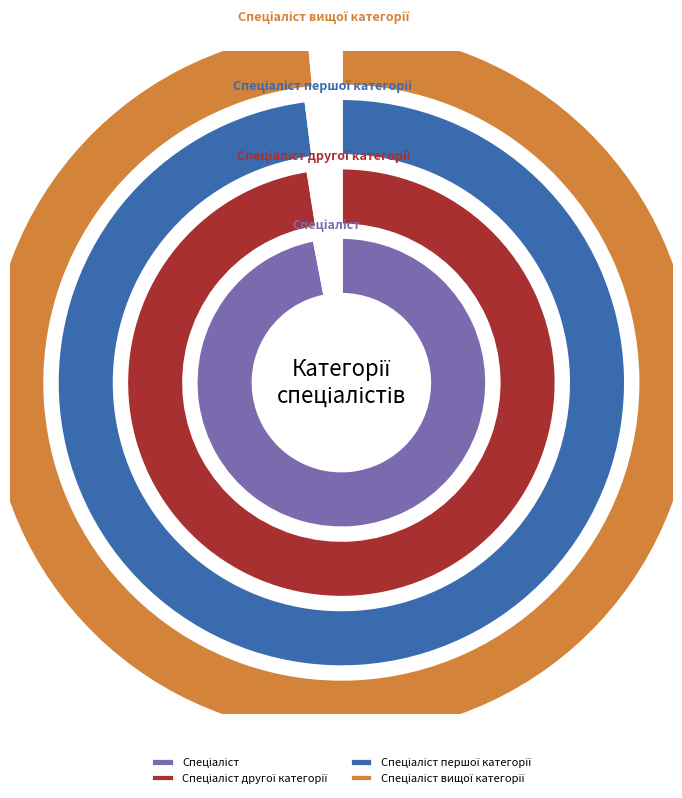

Does Спеціаліст вищої категорії represent more than half of the total?

No